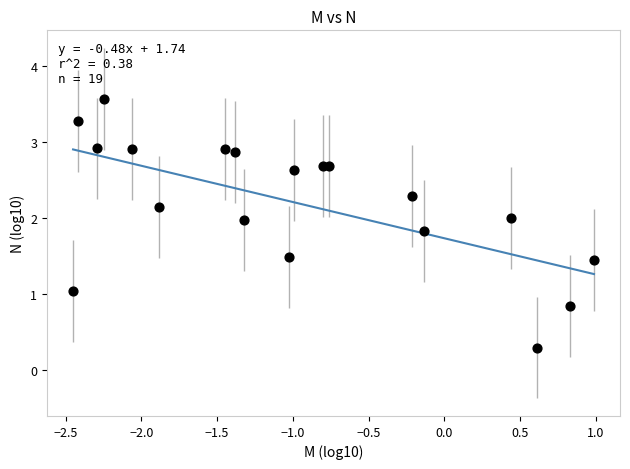

What is the range of Y values (max minus min)?

3.3